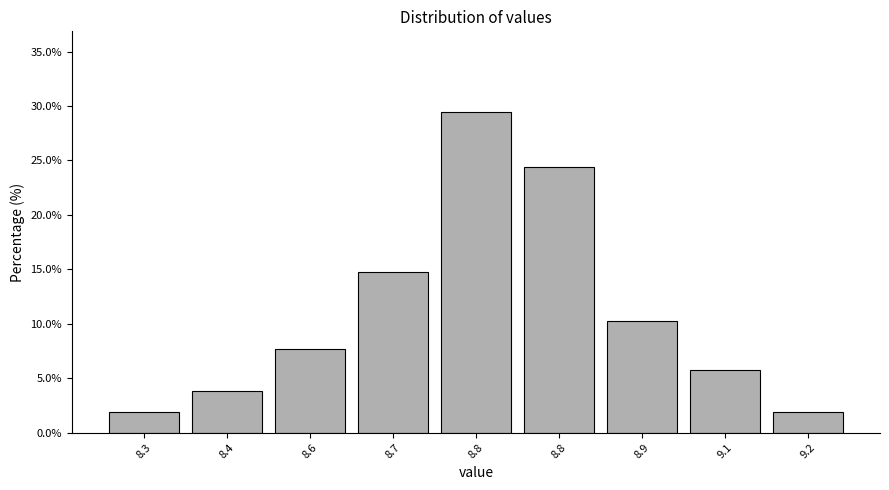

How many bars are there in total?

9